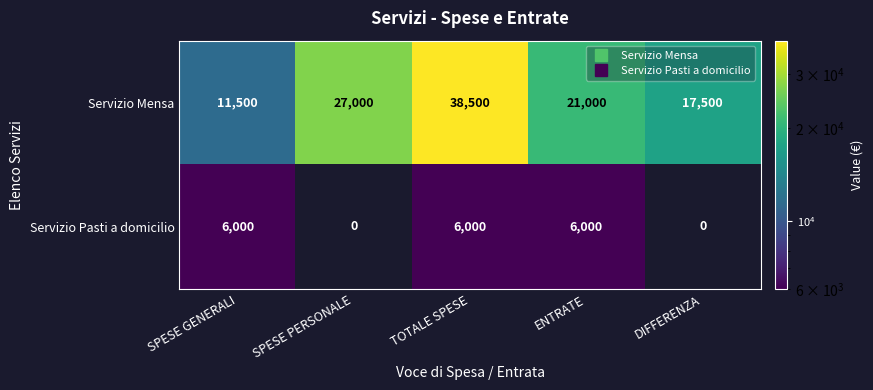

What is the maximum value for Servizio Pasti a domicilio?

6000